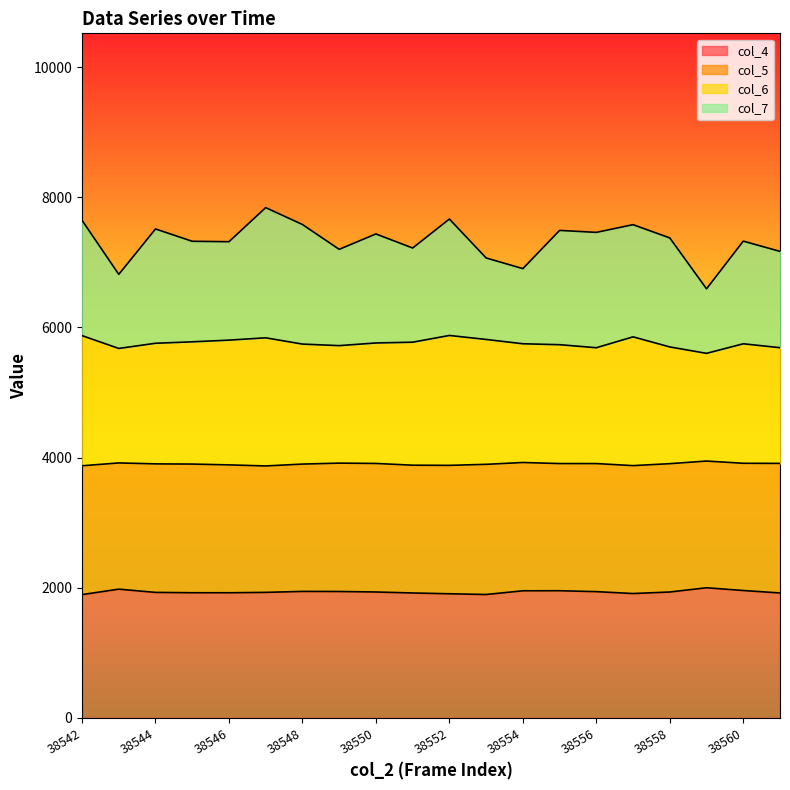

Where is col_7 nearest to the value 7217?

38551